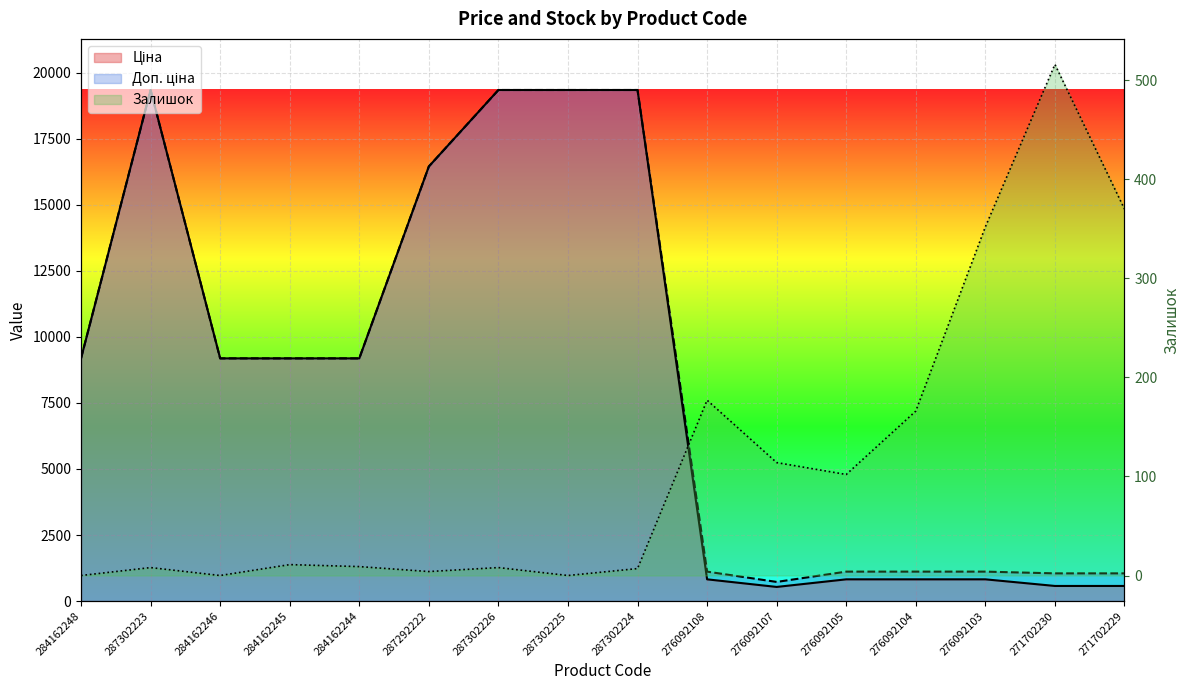

At how many categories does at least one series exceed 5354?

9